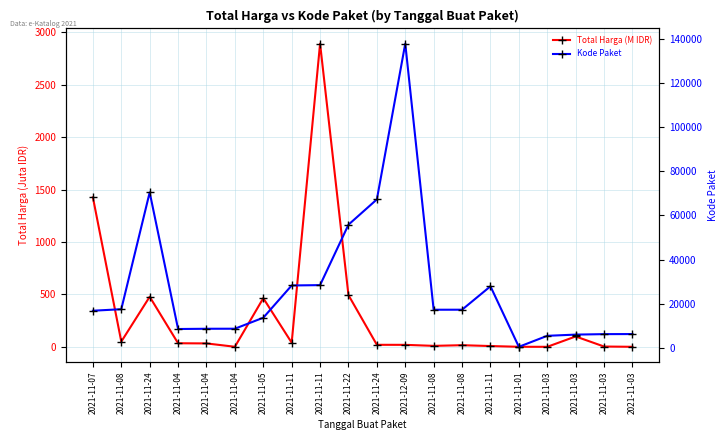

Which category has the lowest value in the Kode Paket series?

2021-11-01